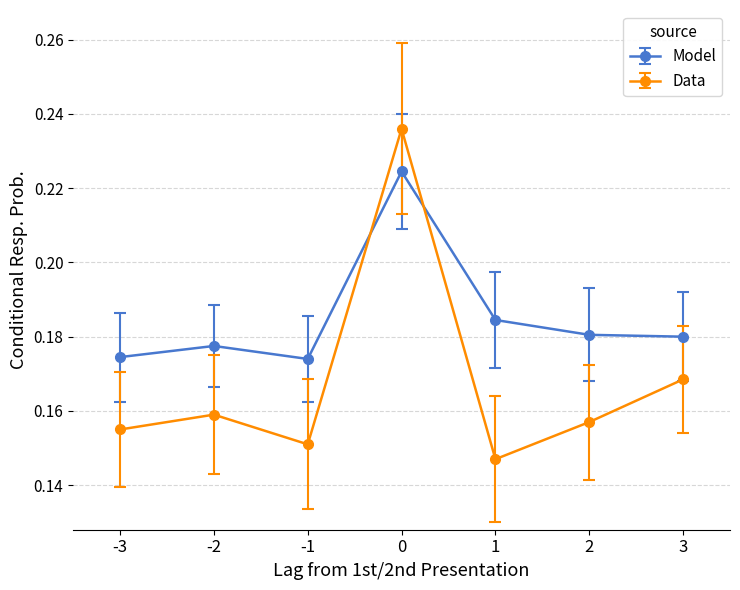

After their last crossing, which series has the higher values: Model or Data?

Model